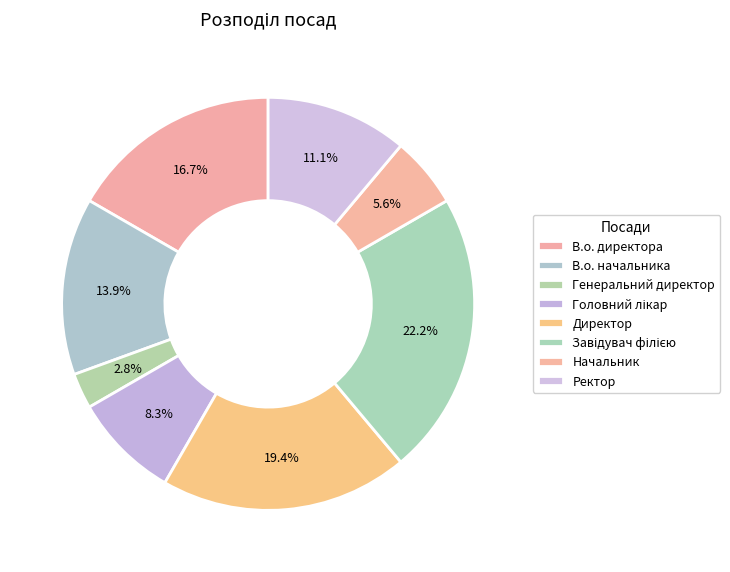

The В.о. начальника slice represents 14% of the pie. True or false?

True